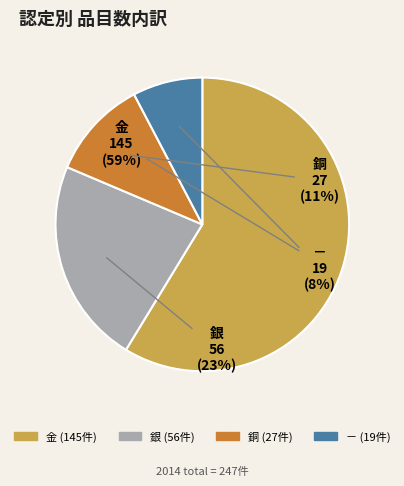

Is it true that 金 is 53% of the pie?

False